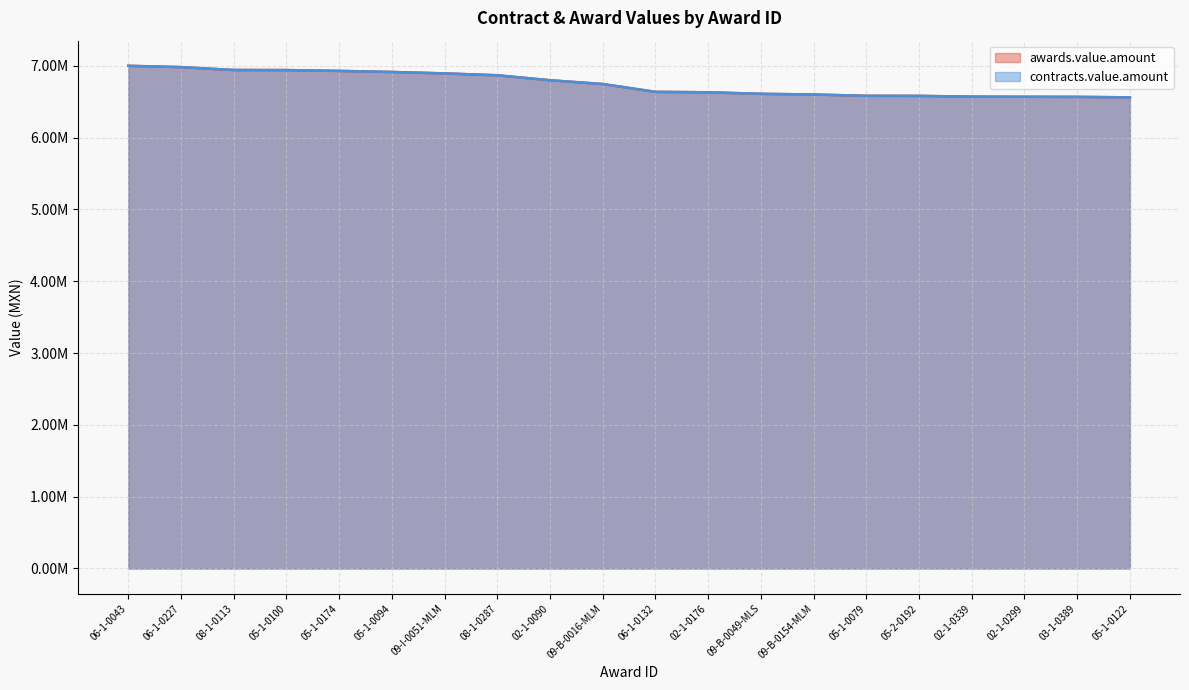

What position from the left is 05-2-0192?

16